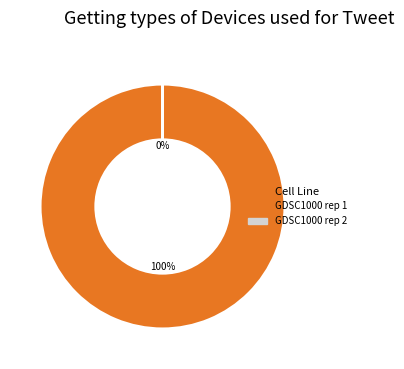

To the nearest percent, what is the difference between the largest and smallest slice percentages?

100%